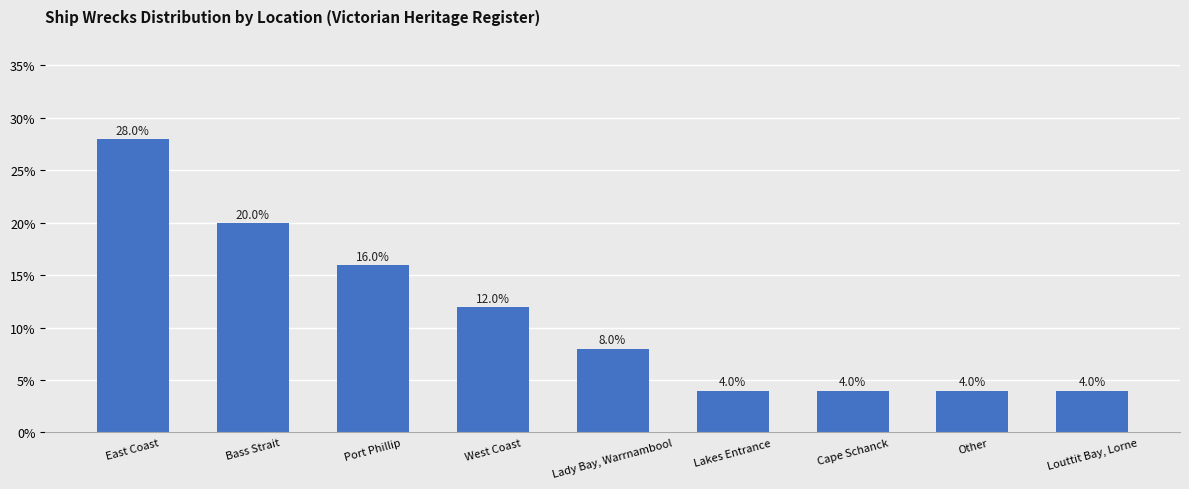

Does the chart contain any negative values?

No